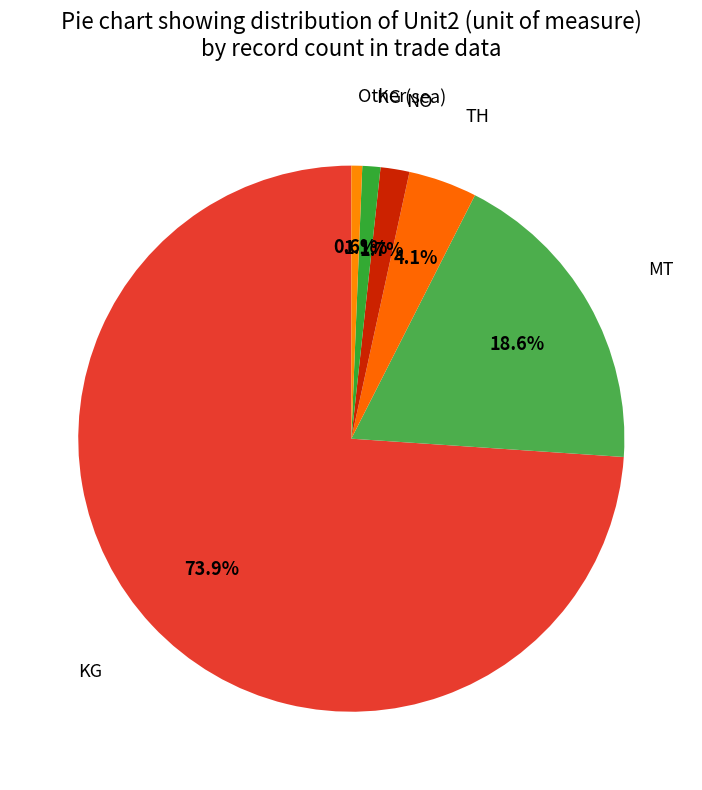

What percentage is the MT slice, to the nearest percent?

19%